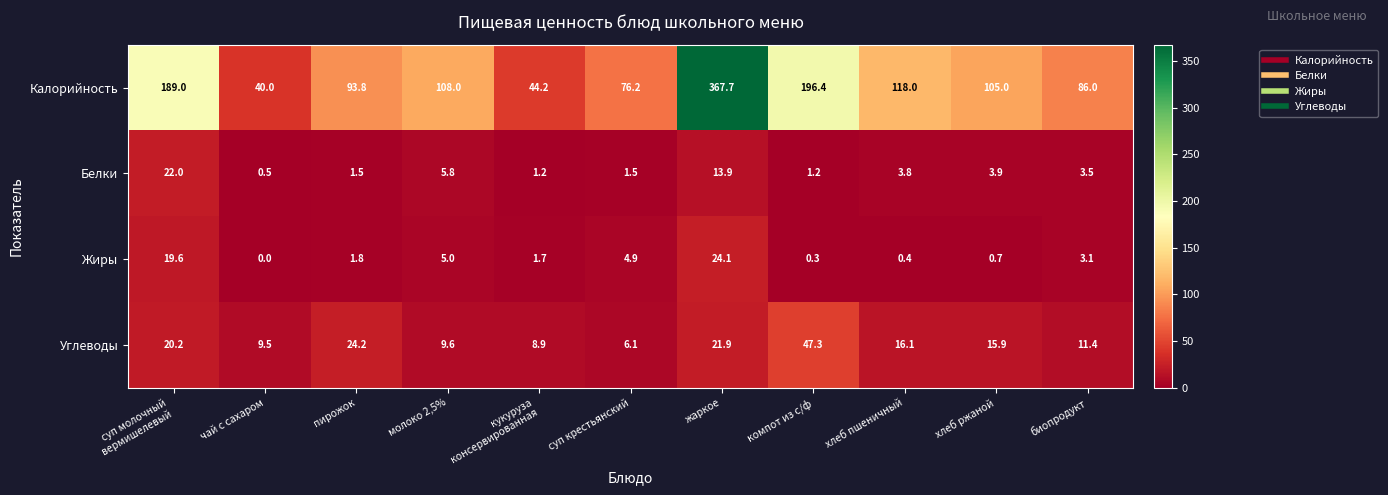

Where is Жиры nearest to the value 12?

молоко 2,5%